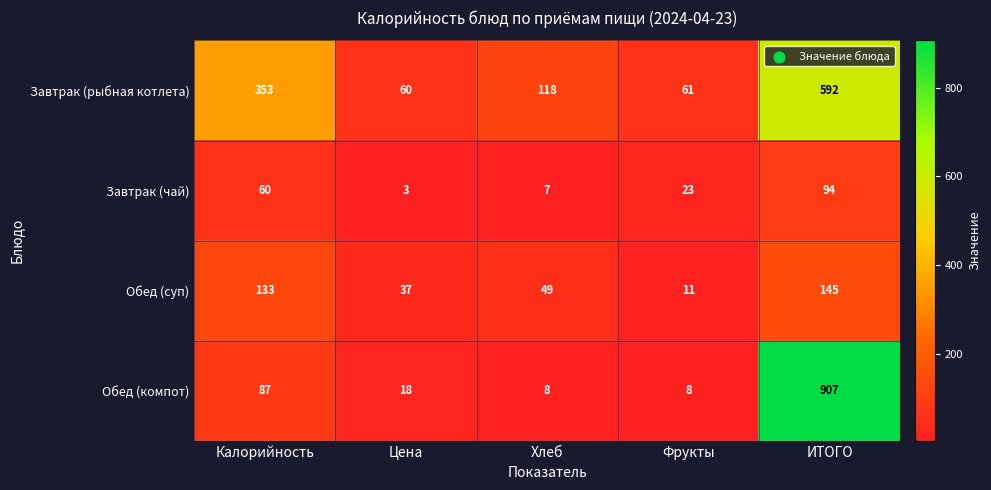

At Хлеб, list the series in order from largest to smallest.

Завтрак (рыбная котлета), Обед (суп), Обед (компот), Завтрак (чай)